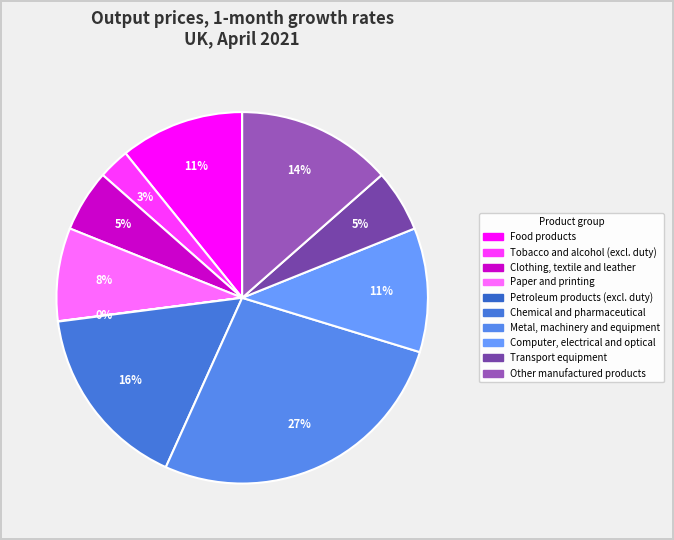

To the nearest percent, what is the average slice percentage?

10%